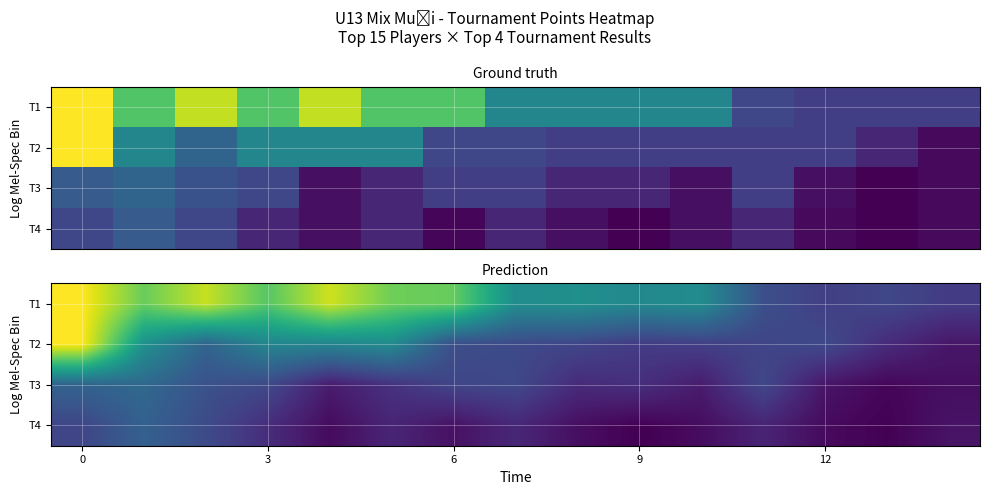

At which category does the chart reach its minimum across all series?

9